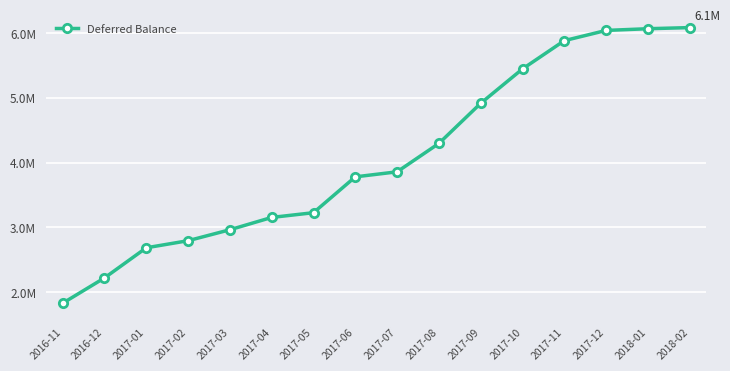

List the labels in order of value, largest first.

2018-02, 2018-01, 2017-12, 2017-11, 2017-10, 2017-09, 2017-08, 2017-07, 2017-06, 2017-05, 2017-04, 2017-03, 2017-02, 2017-01, 2016-12, 2016-11